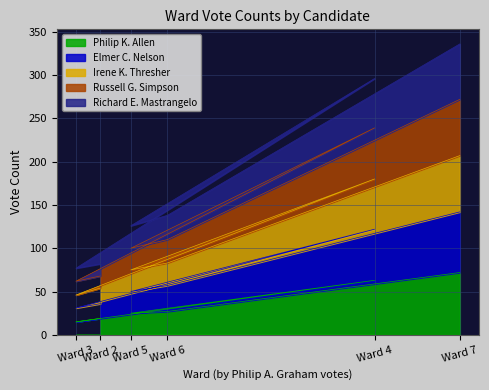

Between Ward 3 and Ward 5, which series saw the biggest shift?

Russell G. Simpson